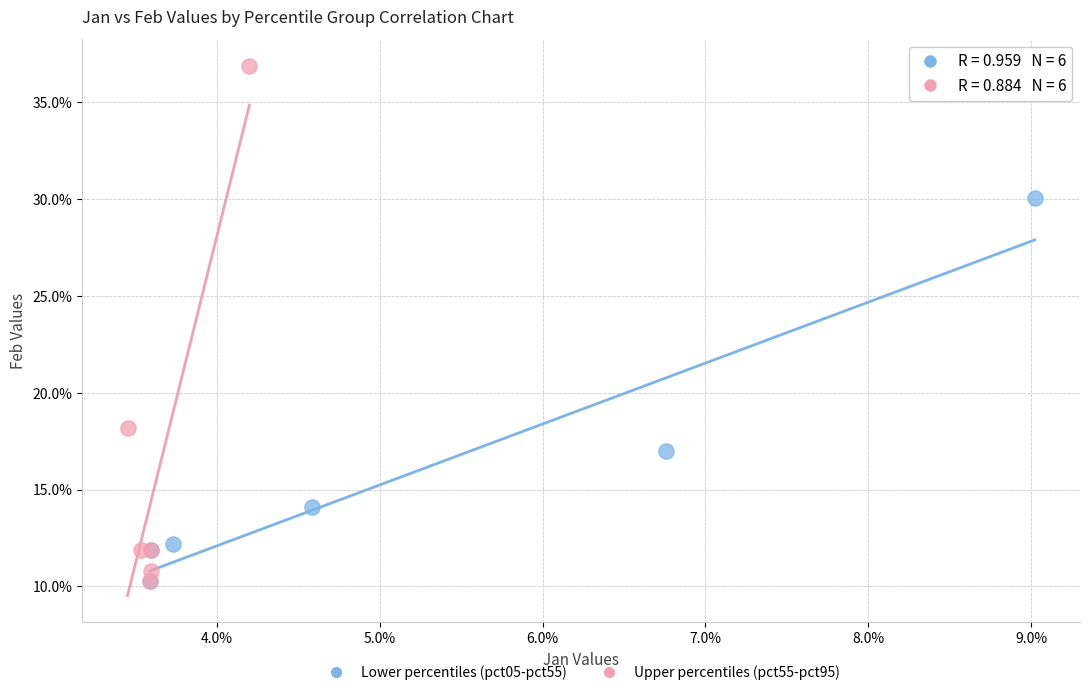

What are all the series names shown in the legend?

Lower percentiles (pct05-pct55), Upper percentiles (pct55-pct95)